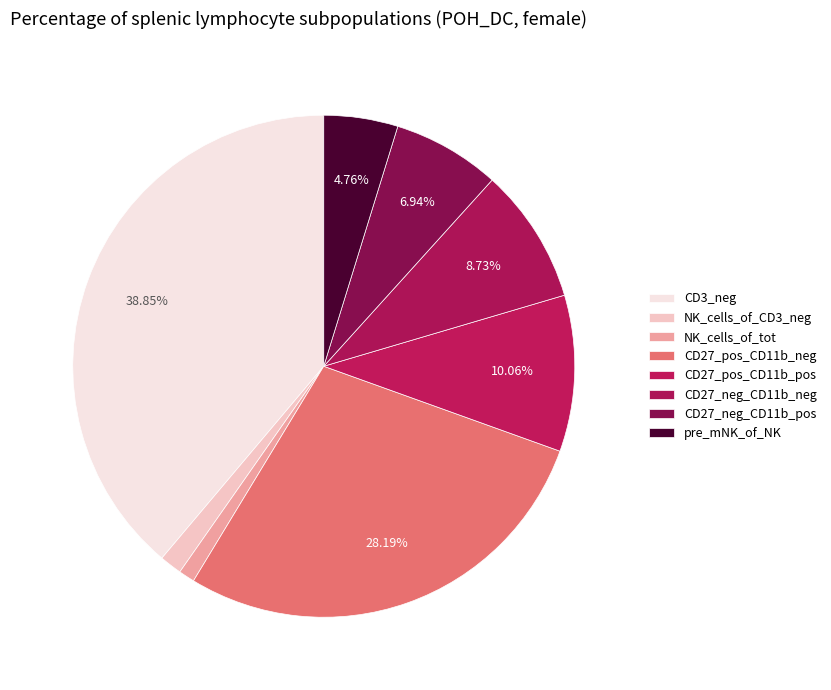

Which category has the biggest portion of the pie?

CD3_neg